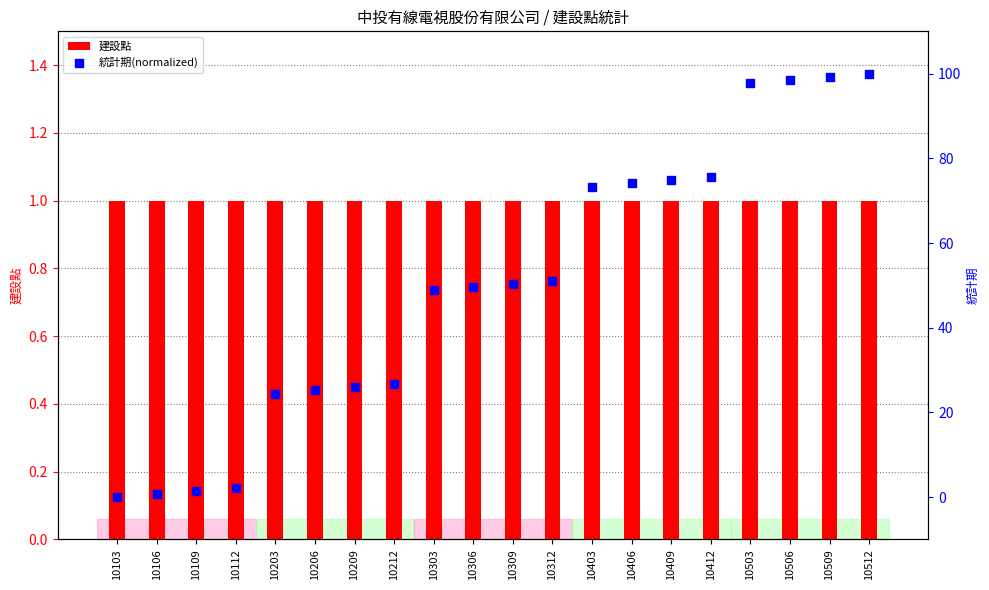

Which series reaches the maximum Y coordinate?

統計期(normalized)